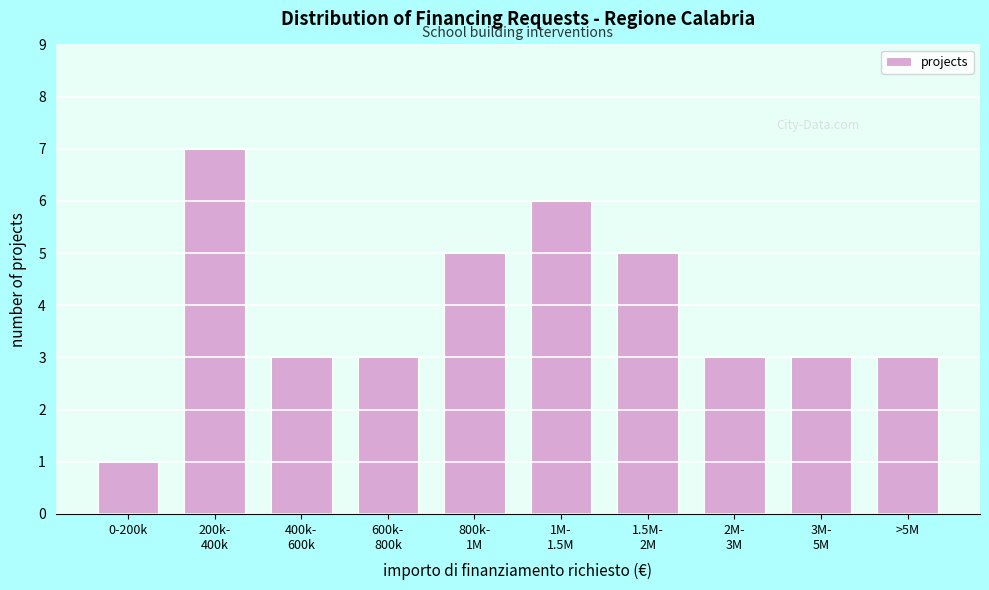

Reading left to right, extract all data points from this chart.

1	7	3	3	5	6	5	3	3	3